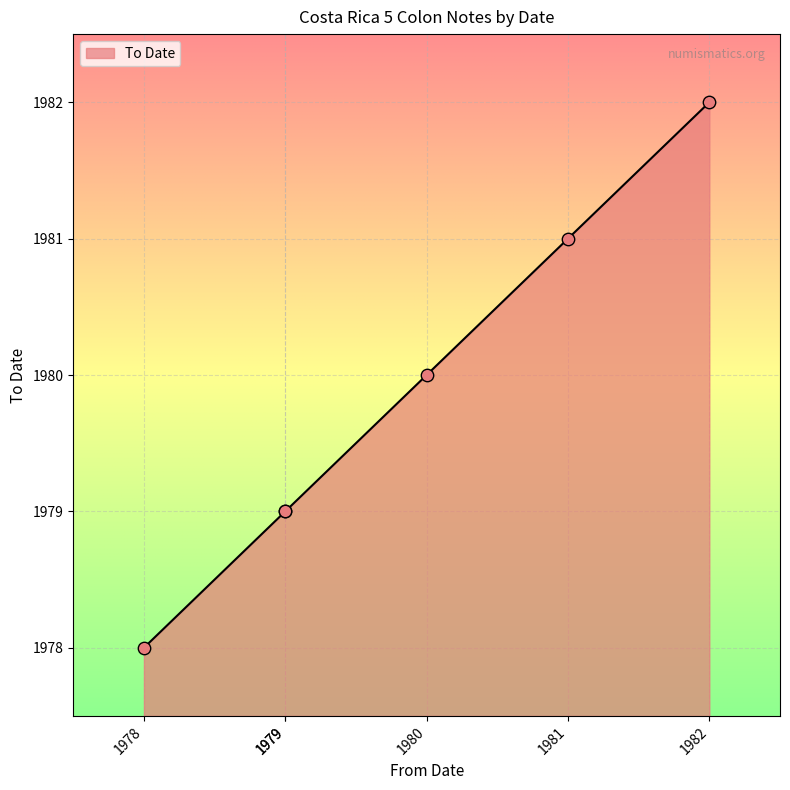

What is the change in value from 1980 to 1981?

+1